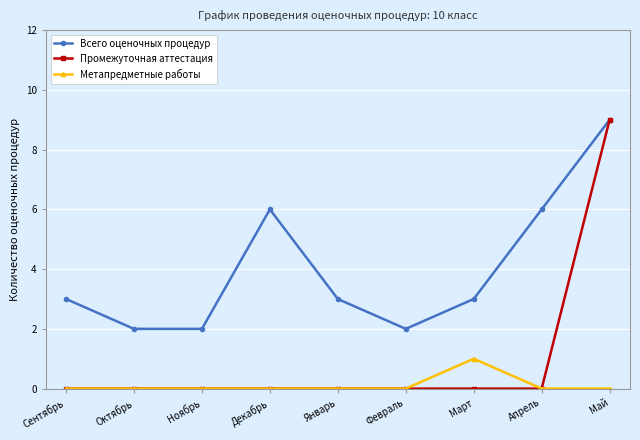

What is the approximate value of Всего оценочных процедур at Апрель?

6